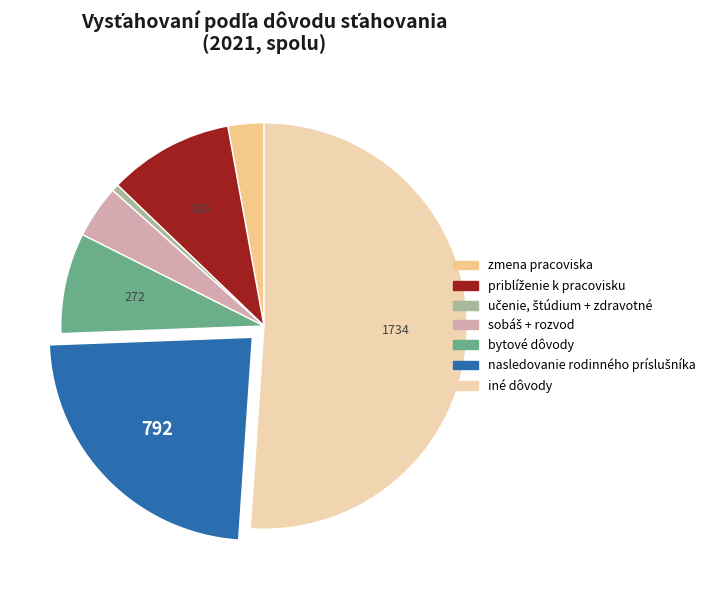

Combined, do zmena pracoviska and iné dôvody account for over 50%?

Yes